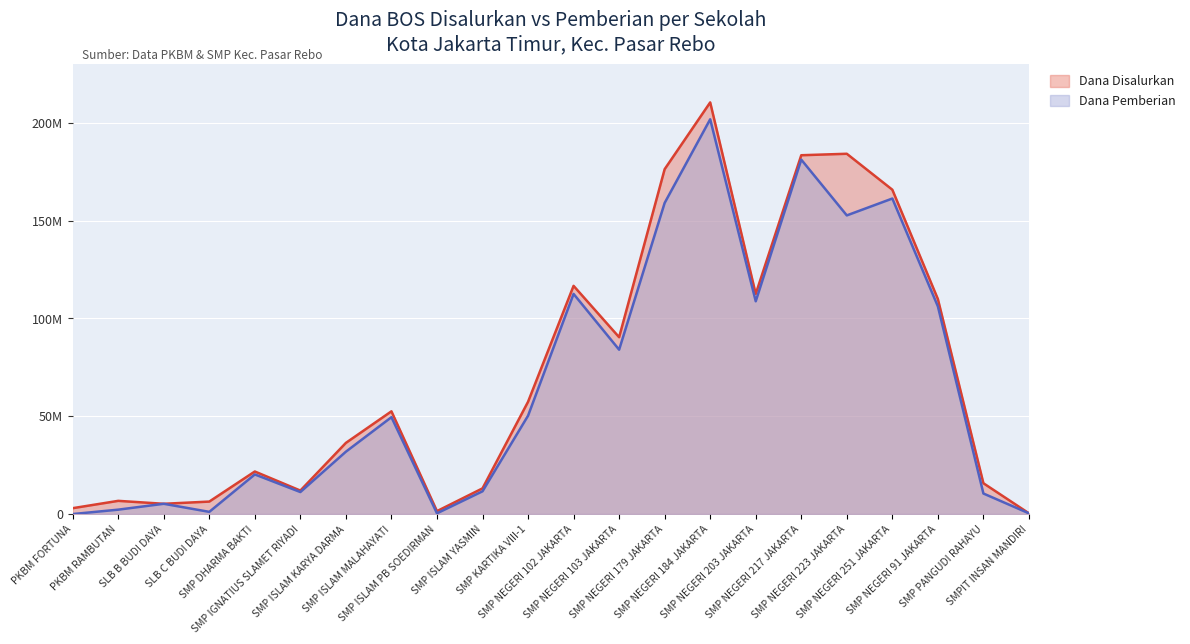

Is it true that Dana Pemberian equals 21027429 at SMP KARTIKA VIII-1?

False